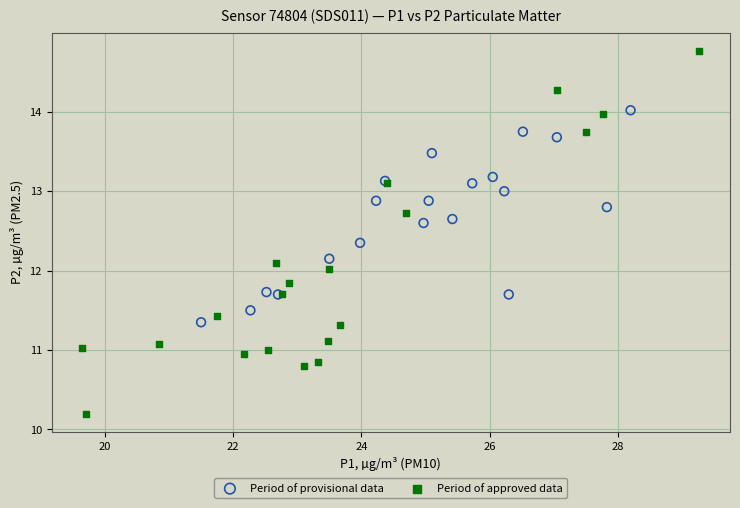

Which series contains the lowest Y value?

Period of approved data